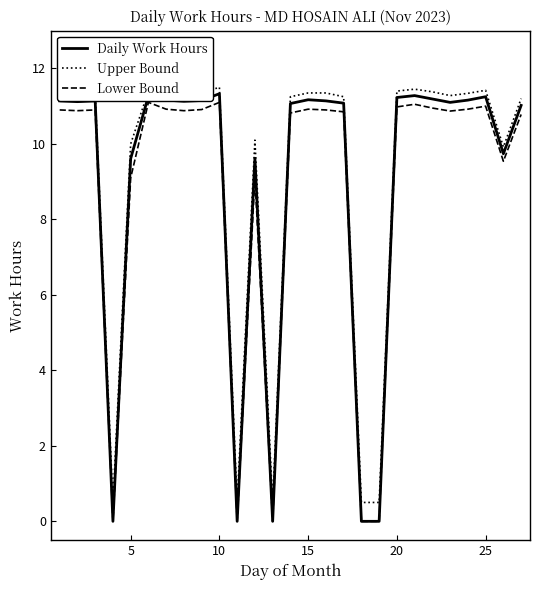

Which series has the widest spread of values?

Daily Work Hours